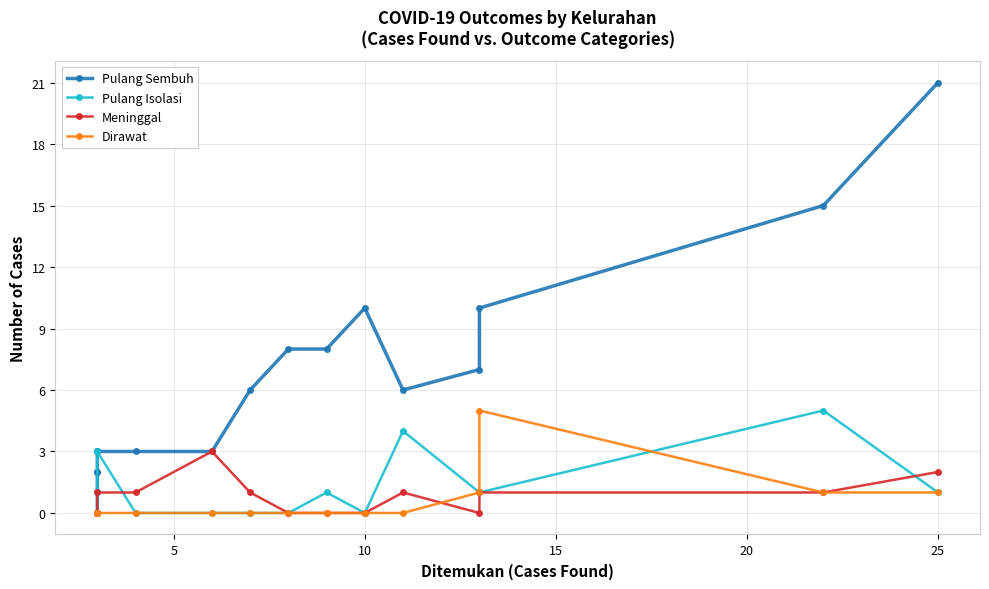

What is the sum of all Pulang Sembuh values?

107